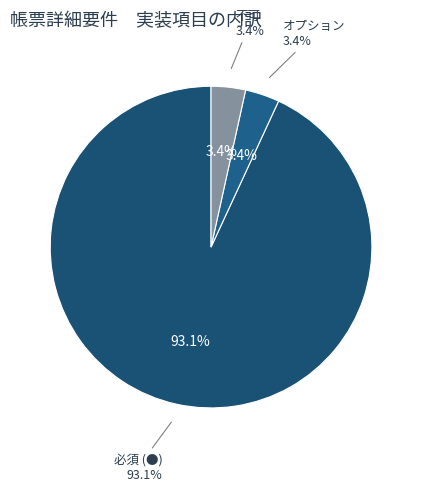

What is the change in value from 必須 (●) to オプション?

-26